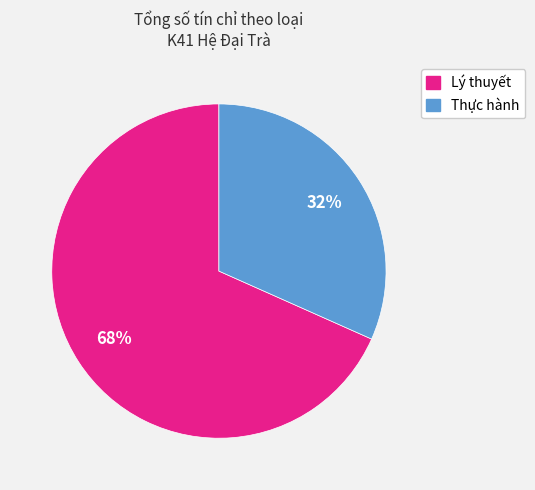

How many slices are in this pie chart?

2